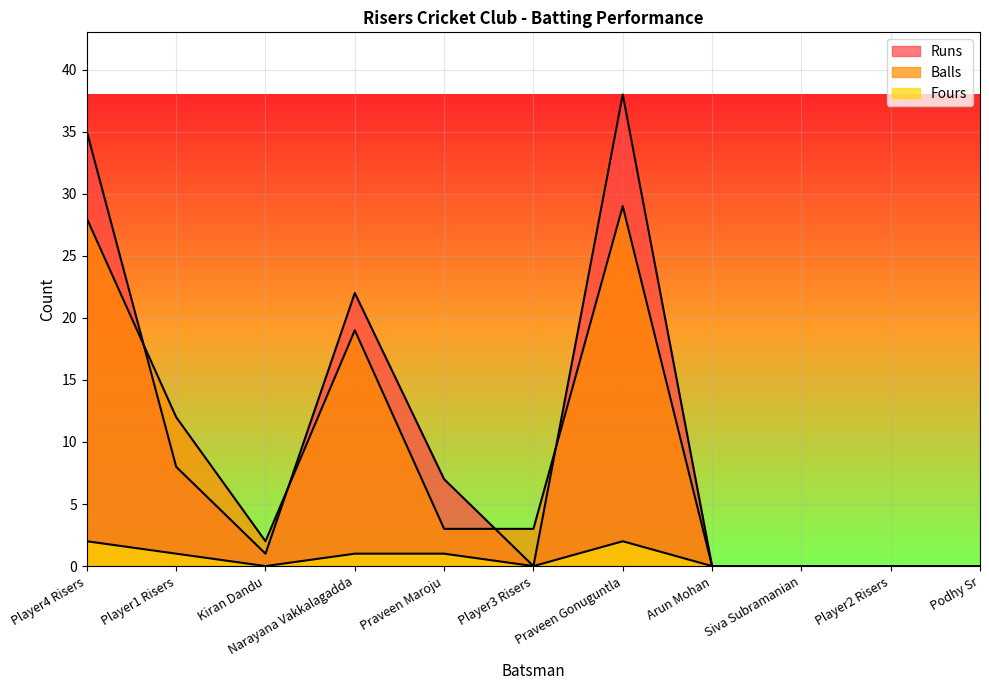

What is the total value across all series at Kiran Dandu?

3